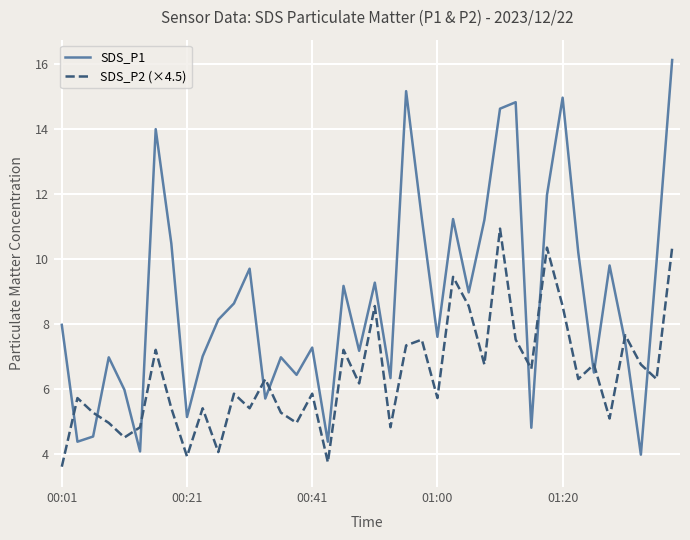

Which series has the largest total across all categories?

SDS_P1